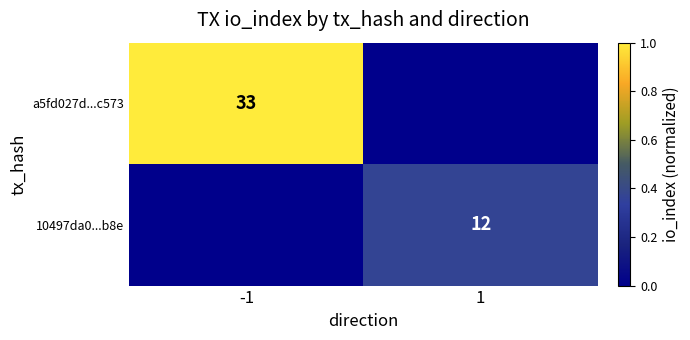

True or false: 10497da0...b8e has a value of 12 at 1.

True